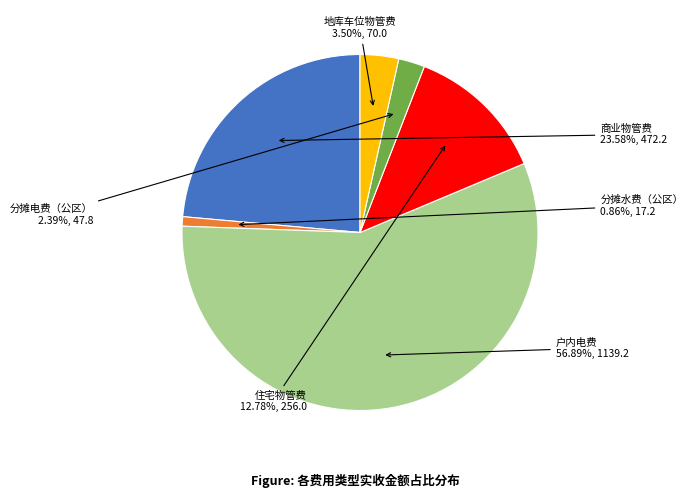

Rank the categories by value from highest to lowest.

户内电费, 商业物管费, 住宅物管费, 地库车位物管费, 分摊电费（公区）, 分摊水费（公区）